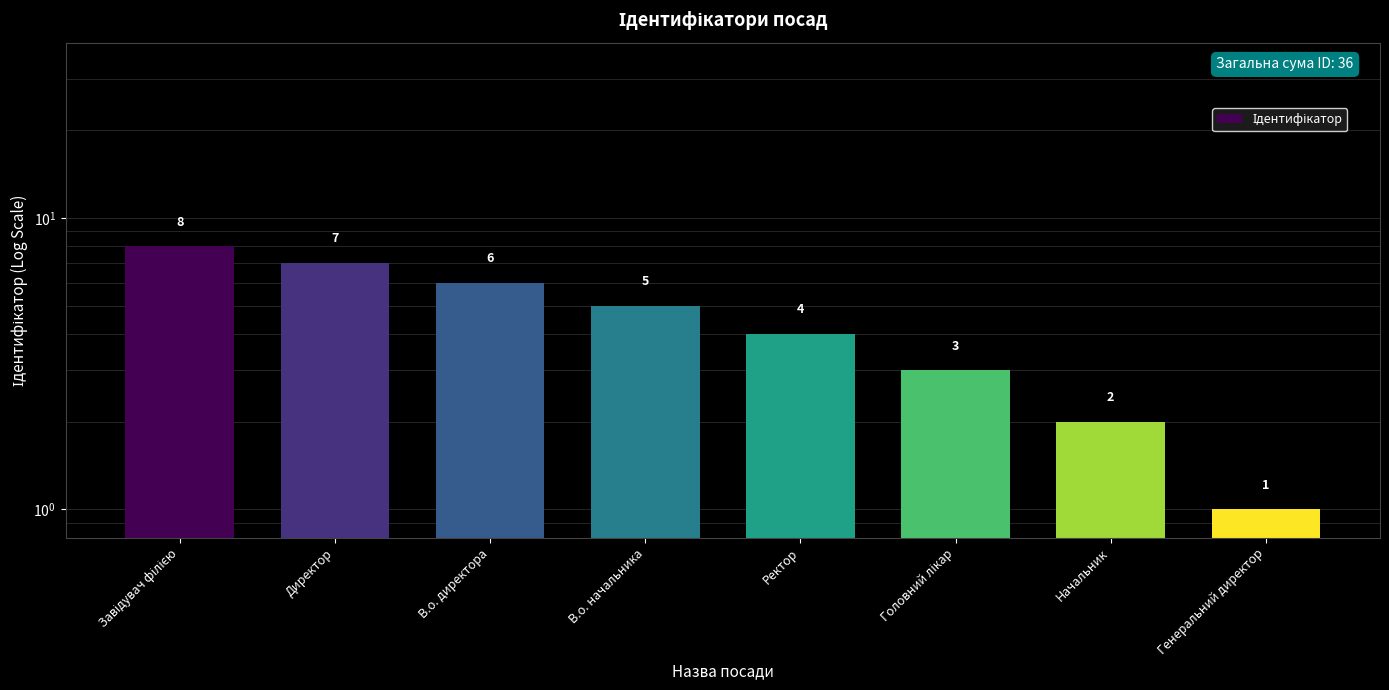

What is the greatest value displayed?

8